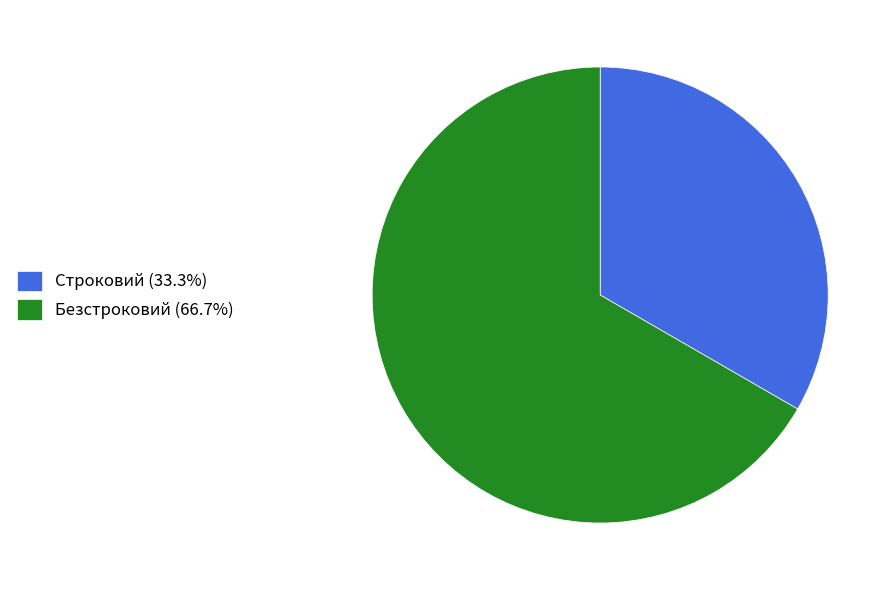

Is Безстроковий (66.7%) the majority of the pie?

Yes